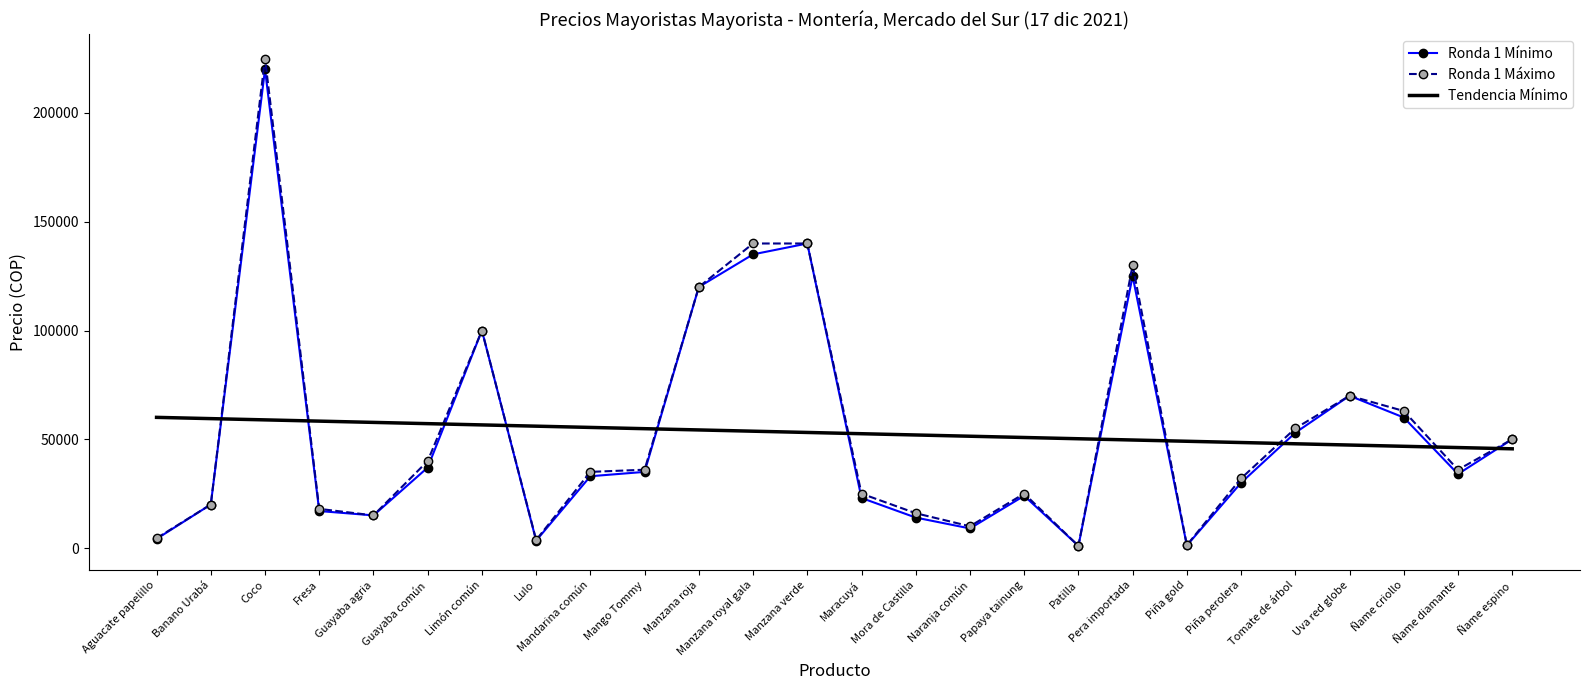

What is the sum of the Ronda 1 Máximo values at Papaya tainung and Naranja común?

35000.0